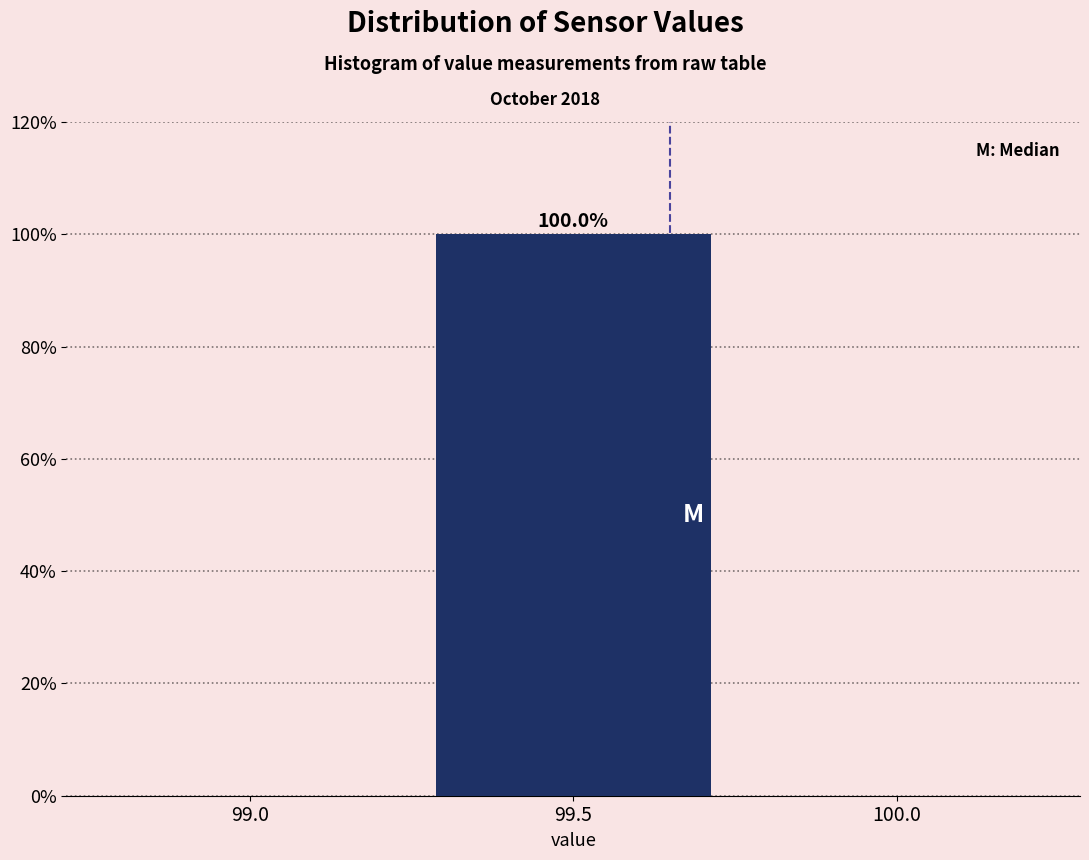

Reading left to right, what are all the values shown in this chart?

99.0=0	99.5=100	100.0=0